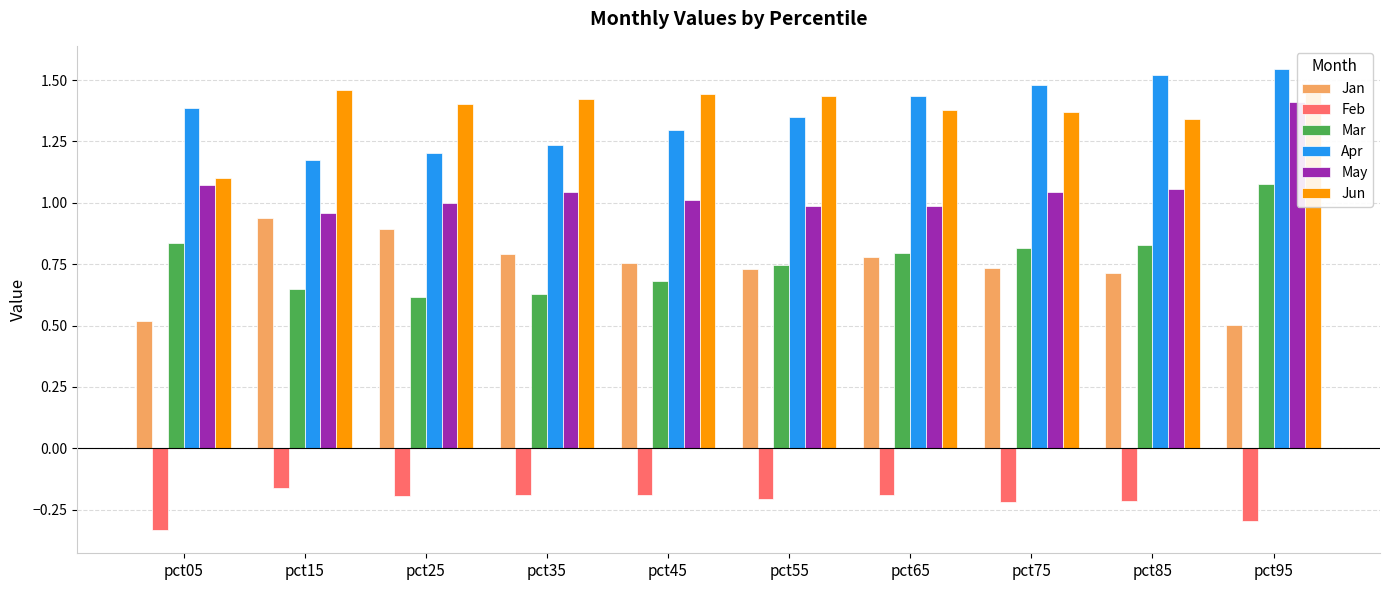

Count the number of categories in the chart.

10